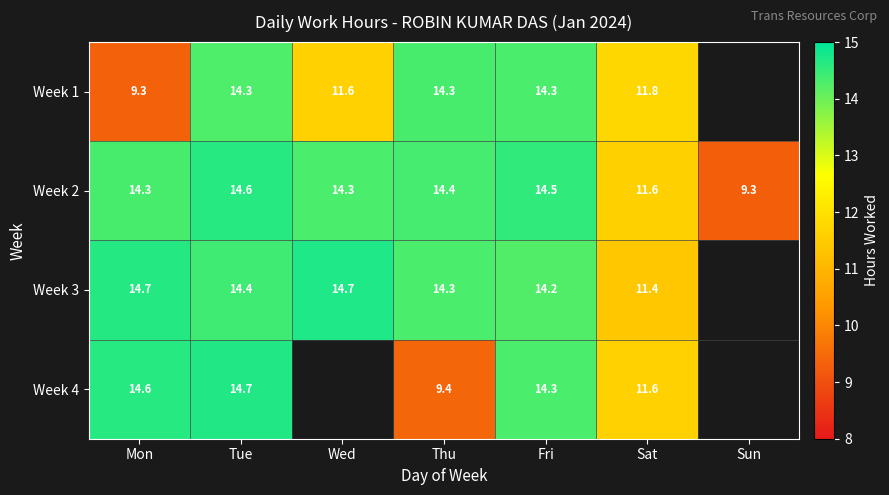

True or false: Week 2 has a value of 7.0 at Fri.

False